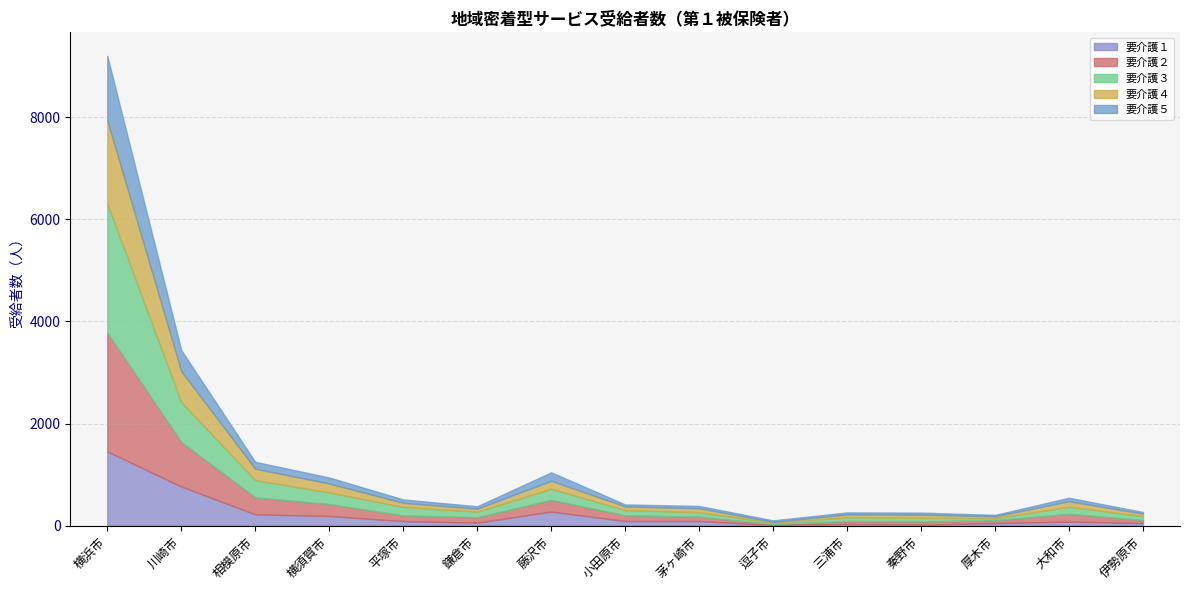

Which label corresponds to the largest value in the chart?

横浜市